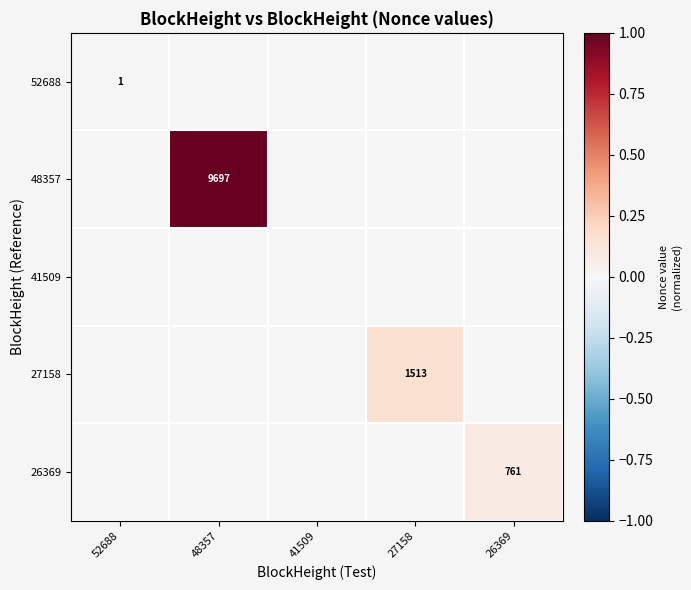

Rank the categories by 26369 value from lowest to highest.

52688, 48357, 41509, 27158, 26369